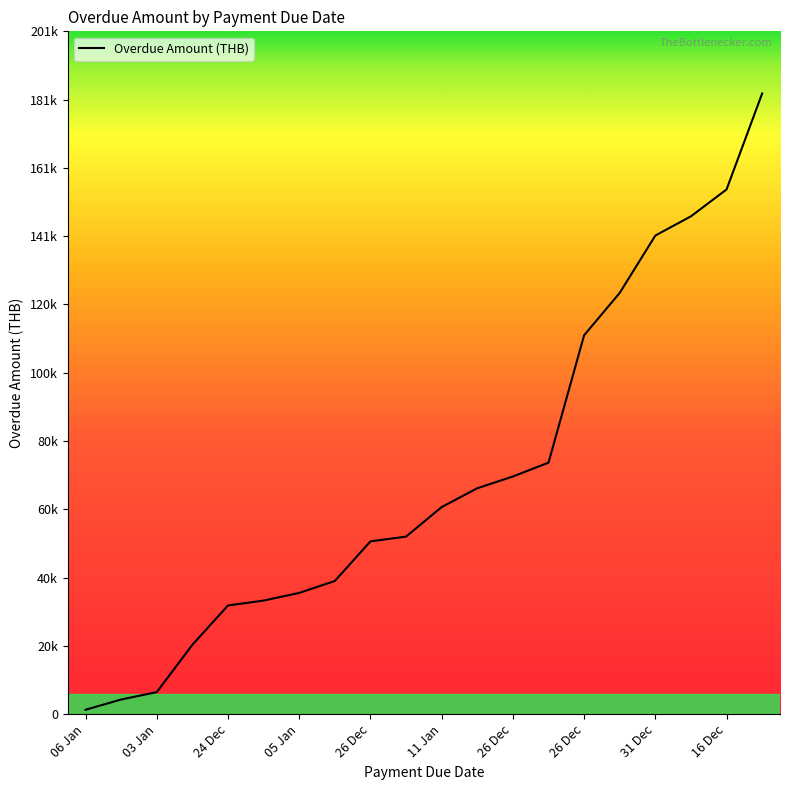

Rank the categories by value from highest to lowest.

31 Dec, 16 Dec, 17 Dec, 31 Dec, 26 Dec, 26 Dec, 07 Jan, 26 Dec, 31 Dec, 11 Jan, 29 Dec, 26 Dec, 05 Jan, 05 Jan, 28 Dec, 24 Dec, 07 Jan, 03 Jan, 10 Jan, 06 Jan